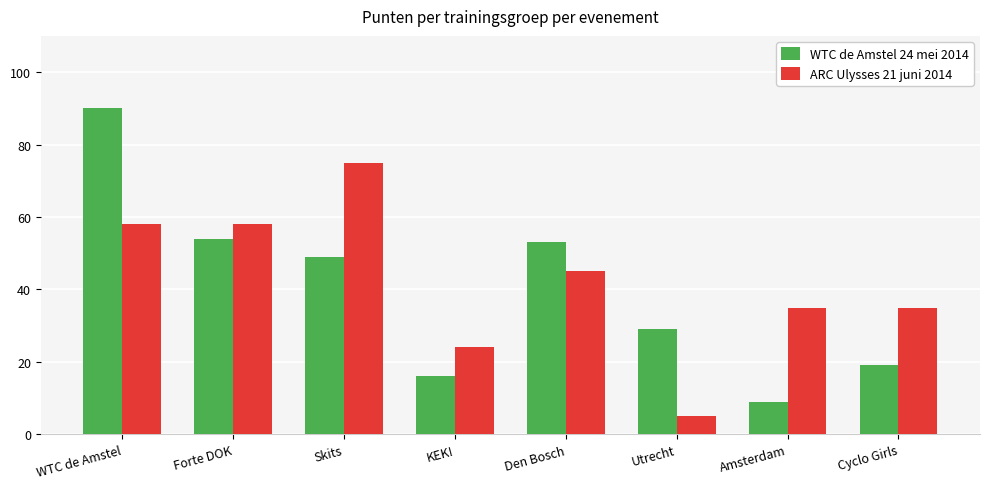

Which series has the widest spread of values?

WTC de Amstel 24 mei 2014